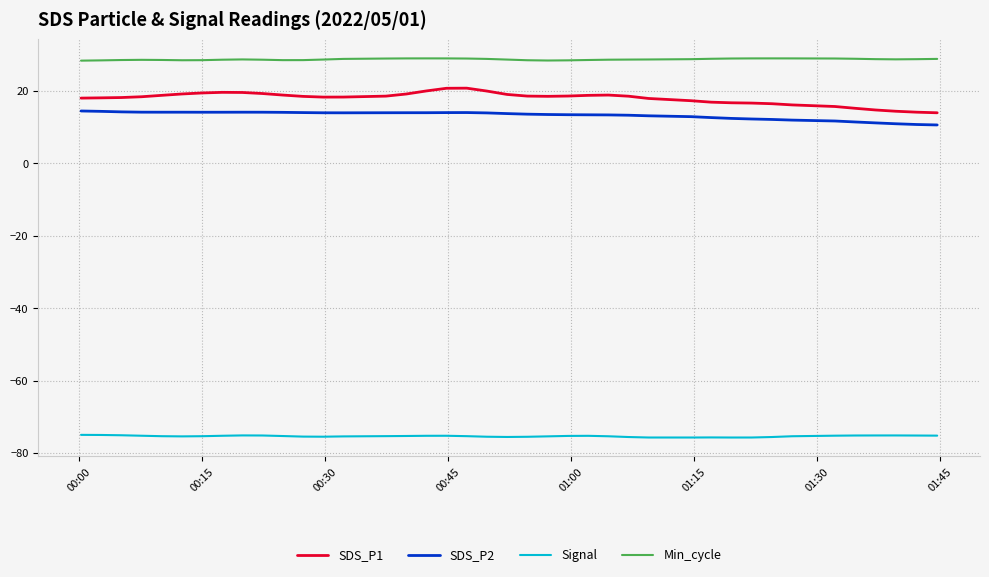

True or false: SDS_P2 and Min_cycle cross at least once.

False